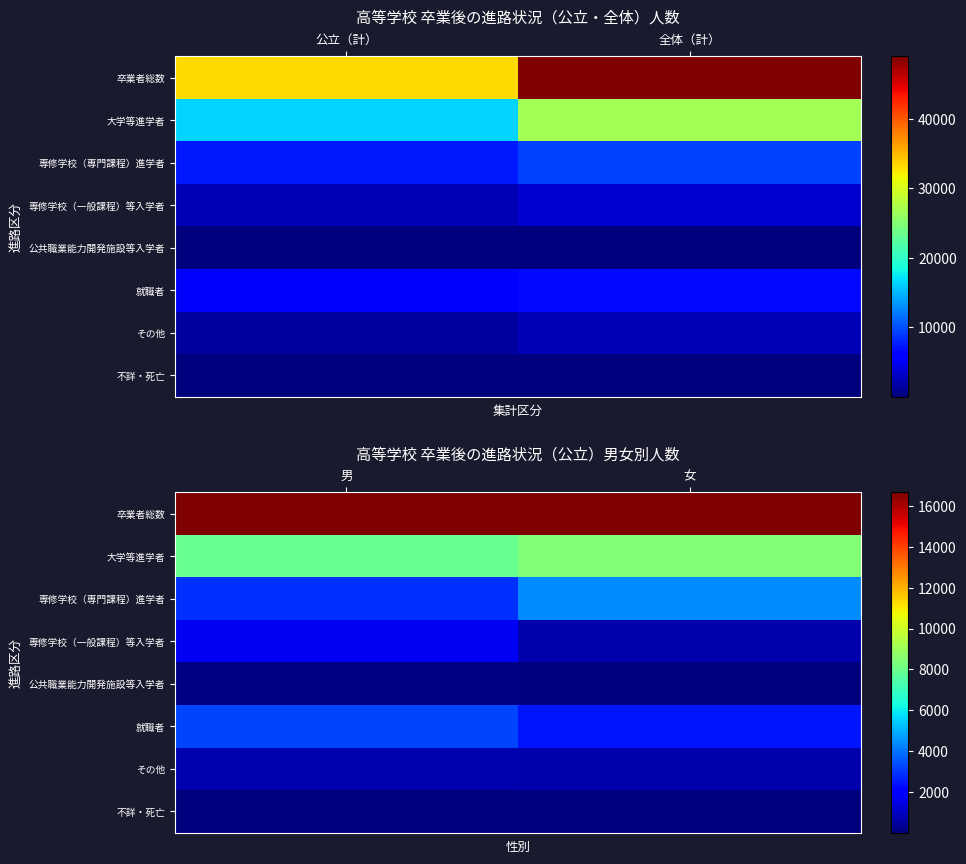

Rank the categories by 公共職業能力開発施設等入学者 value from lowest to highest.

女, 男